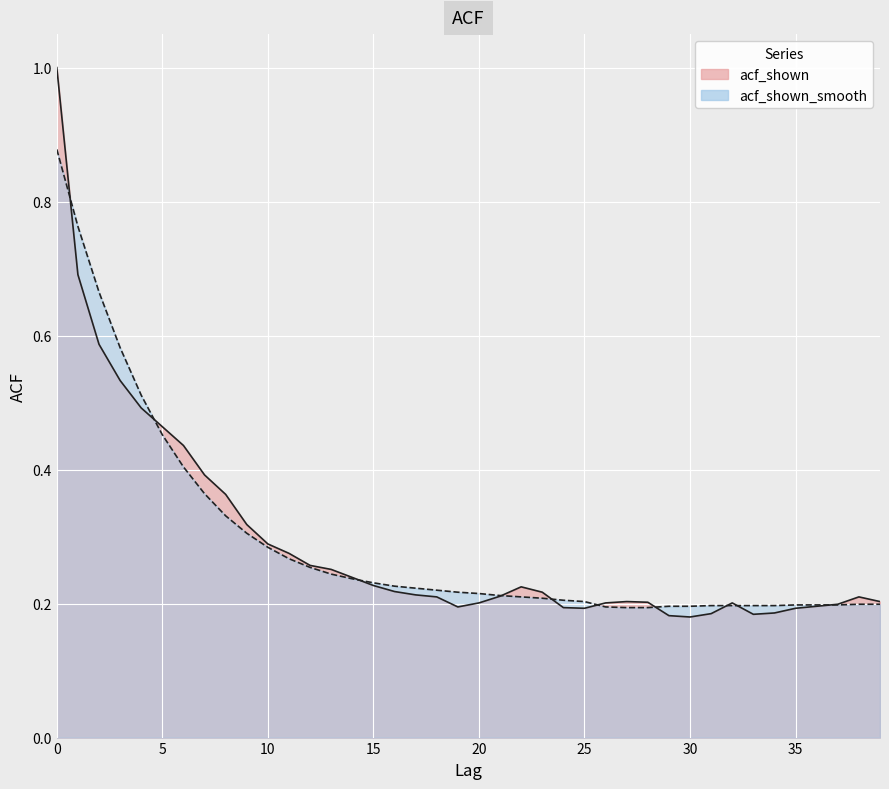

The acf_shown series shows 0.3 at 23. True or false?

False